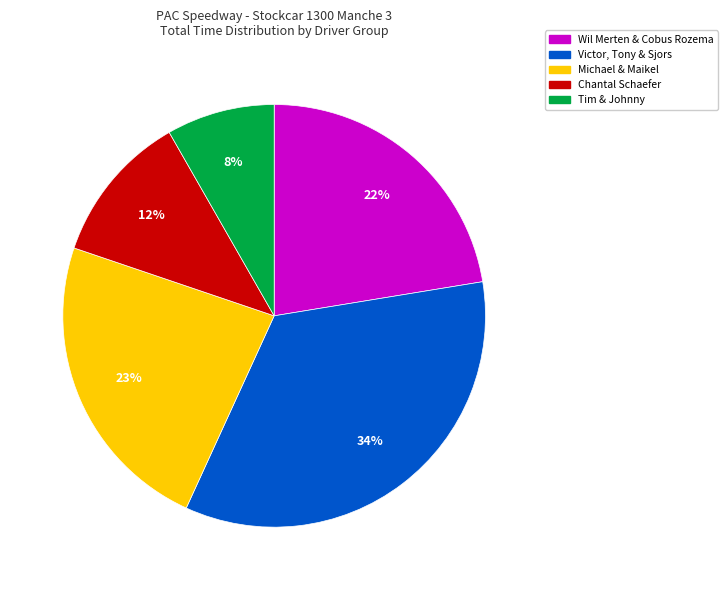

Is there any slice that represents more than half of the pie?

No